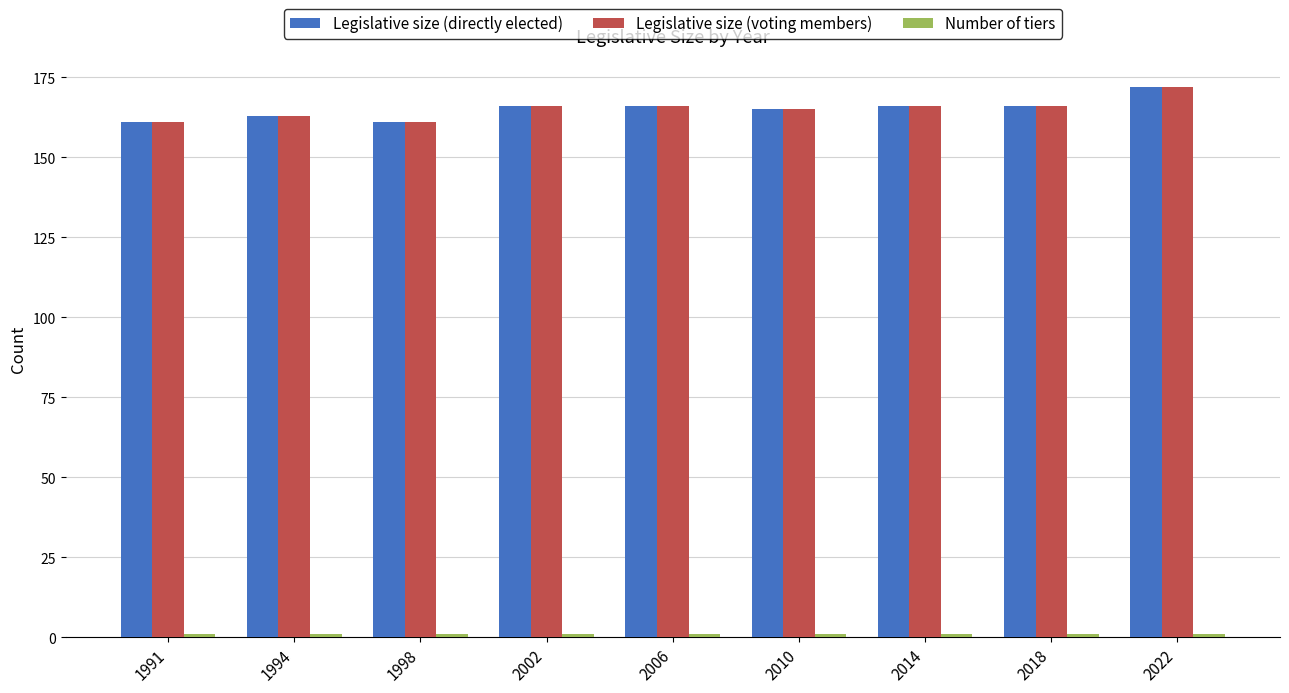

How many values in the Legislative size (directly elected) series are below 166?

4